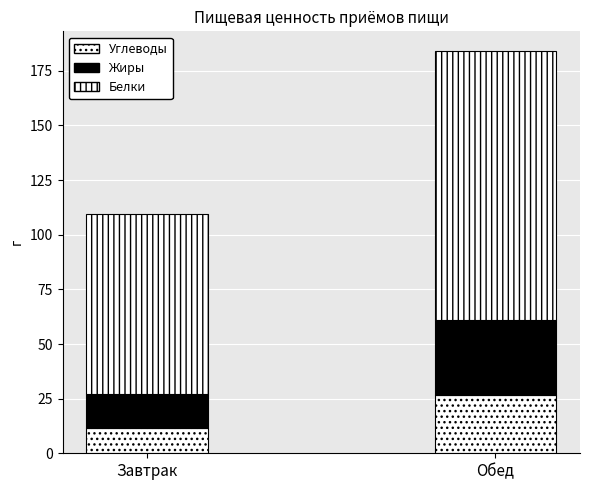

Count the number of categories in the chart.

2